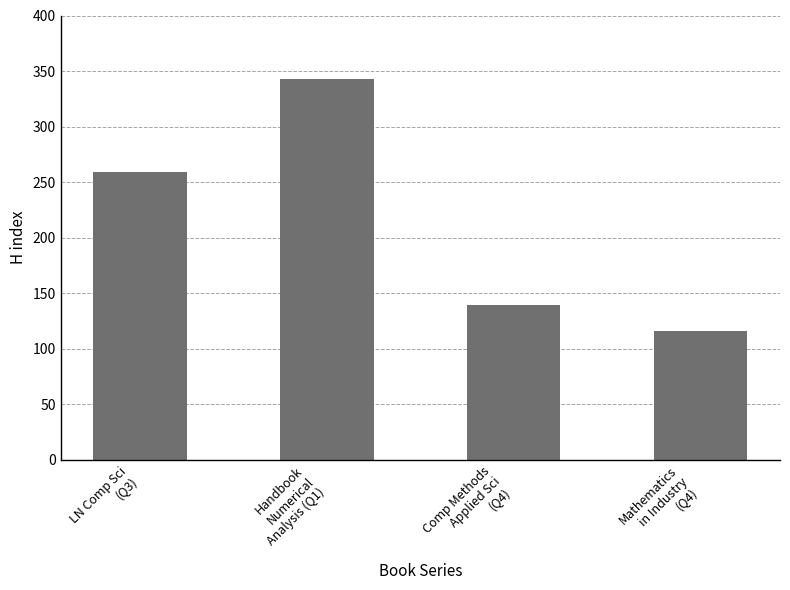

Count the values in the range 139 to 343.

3